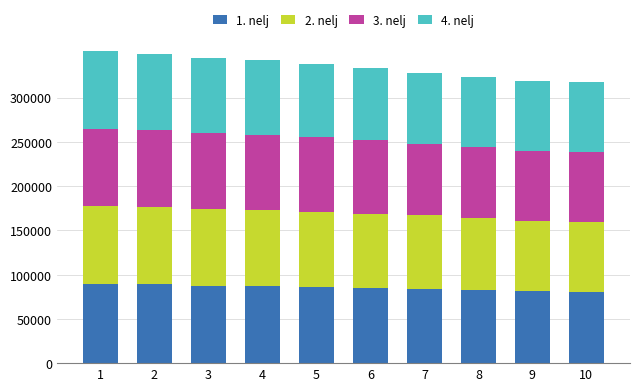

What is the lowest value of the 1. nelj series?

80000